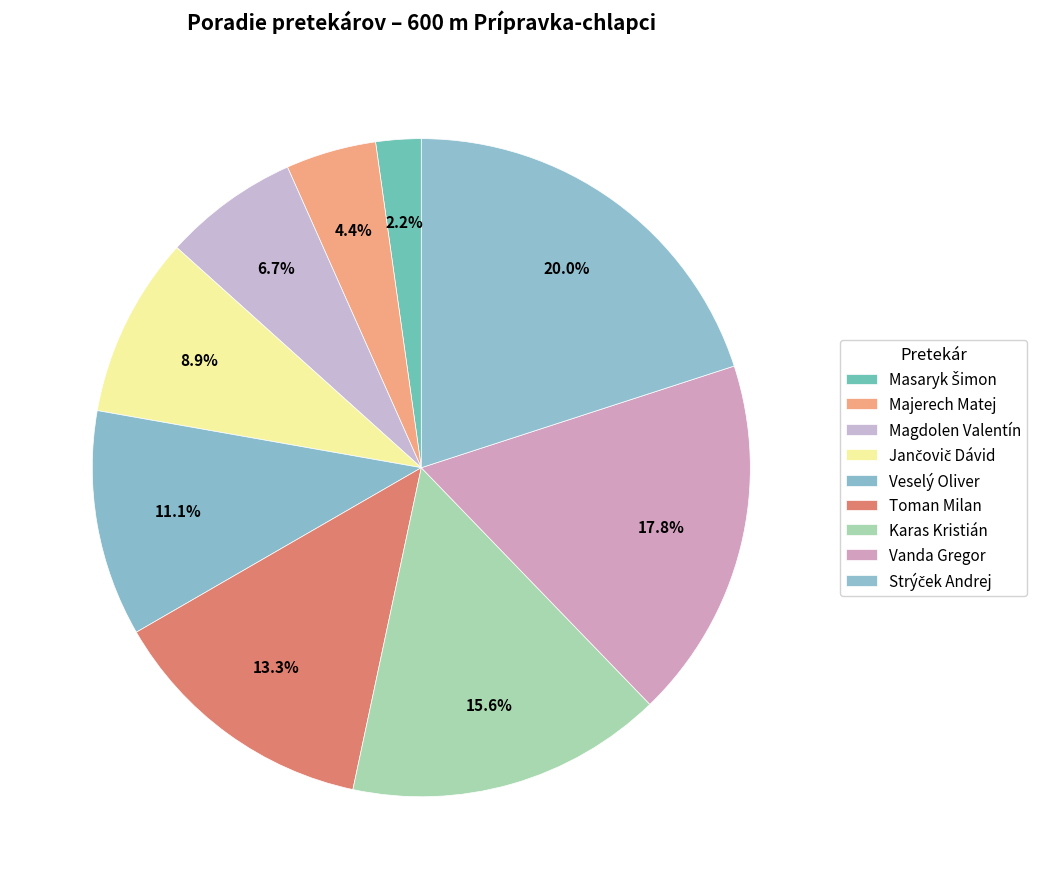

Approximately how many times larger is the value at Vanda Gregor compared to Majerech Matej?

4.0